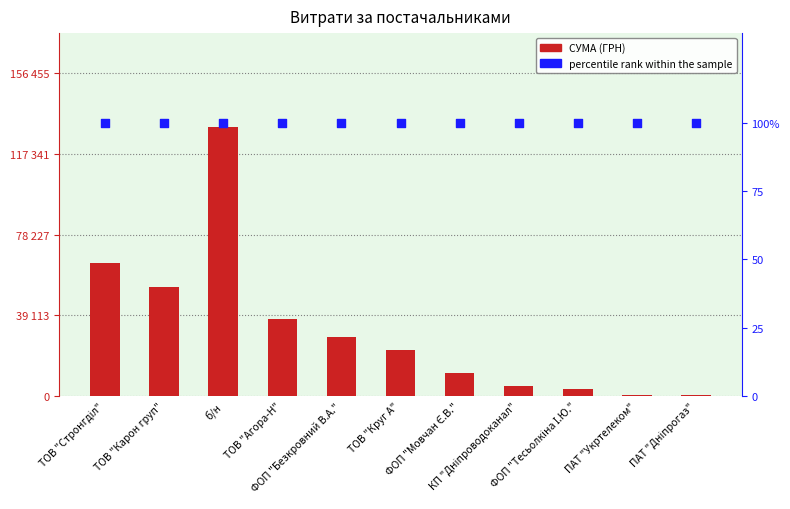

Which series has the largest total across all categories?

СУМА (ГРН)